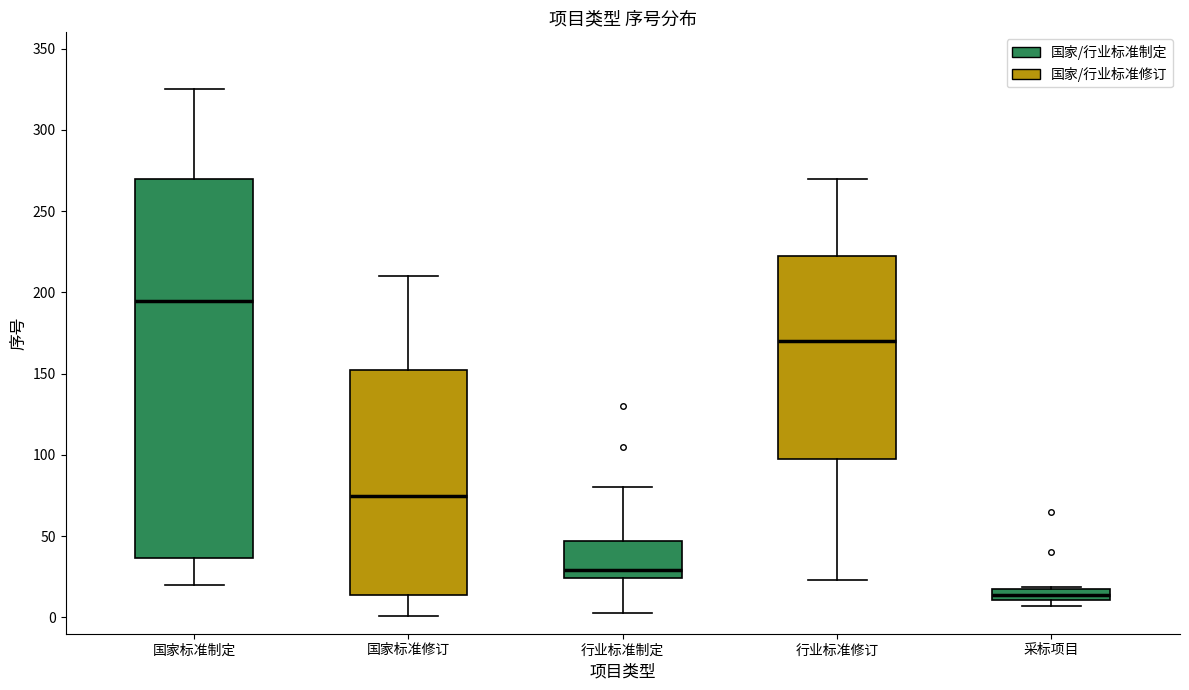

Which box has the lowest median line?

采标项目